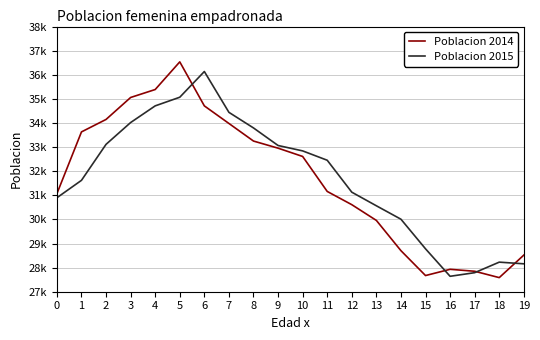

What are all the series names shown in the legend?

Poblacion 2014, Poblacion 2015